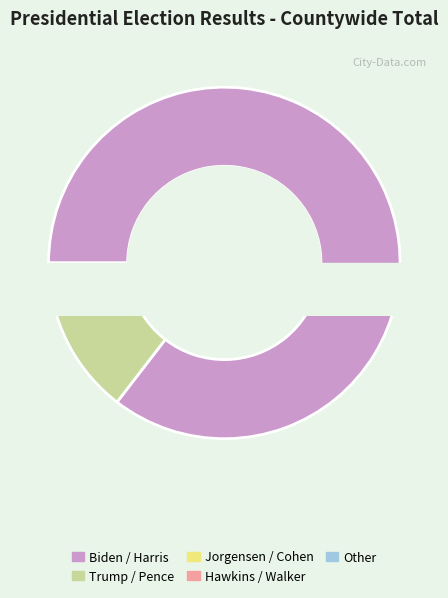

Approximately how many times larger is the value at Other compared to HOWIE HAWKINS AND ANGELA NICOLE WALKER?

0.7